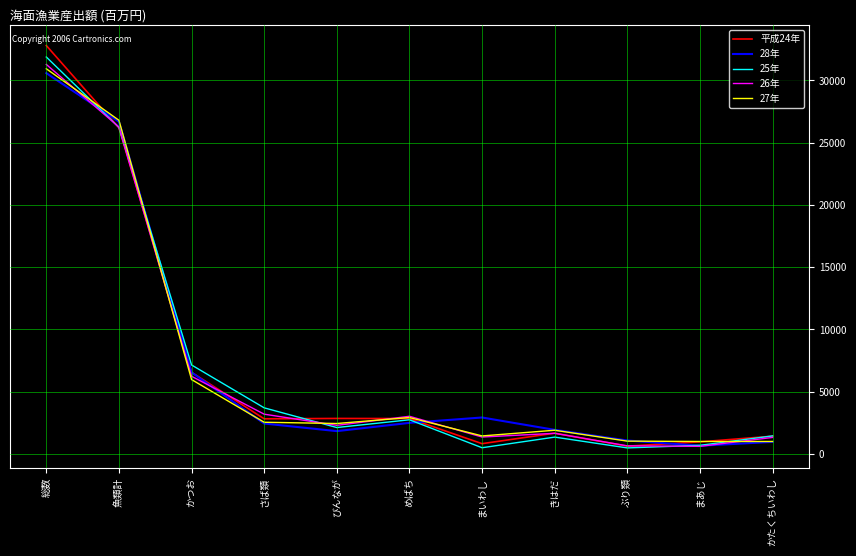

What is the approximate value of 28年 at びんなが?

1833